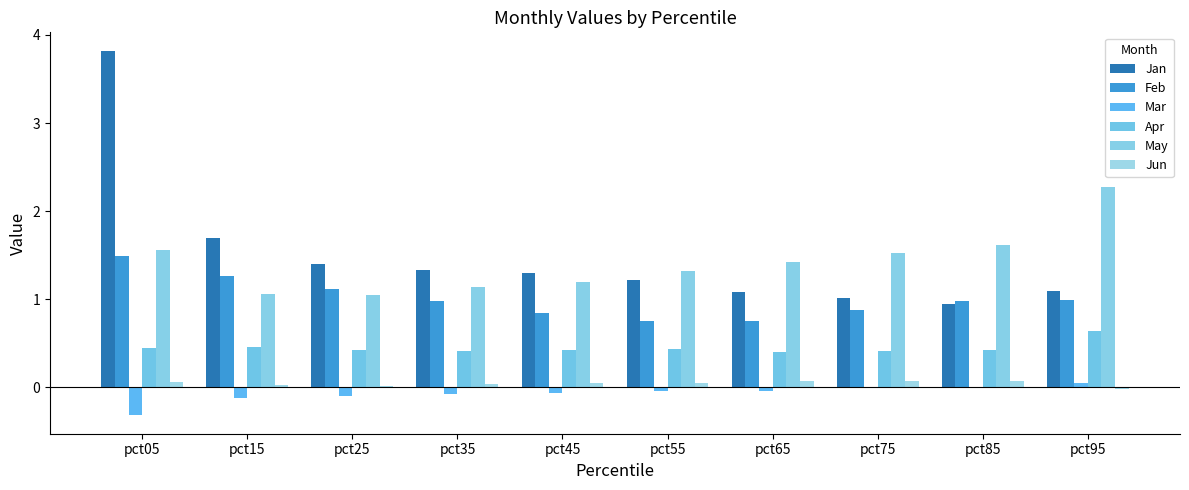

How many groups of bars are there?

10